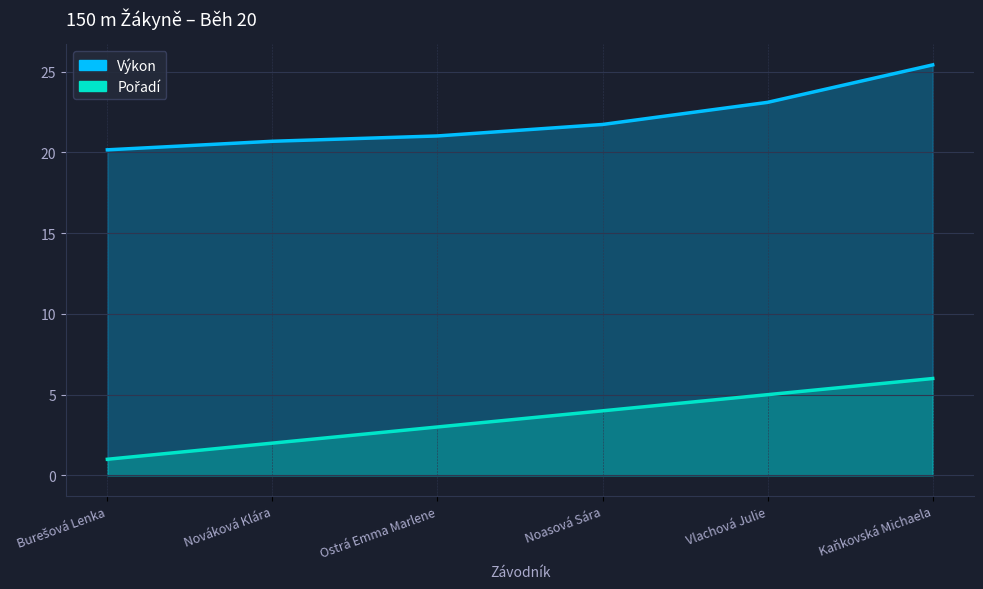

True or false: Výkon and Pořadí intersect in this chart.

False